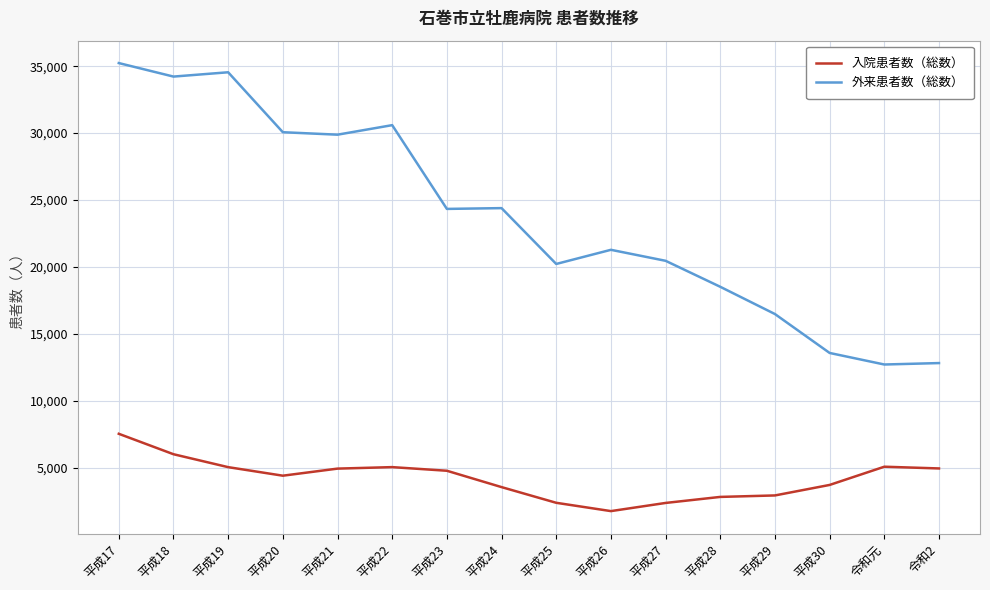

List the series in order of their overall mean, highest first.

外来患者数（総数）, 入院患者数（総数）